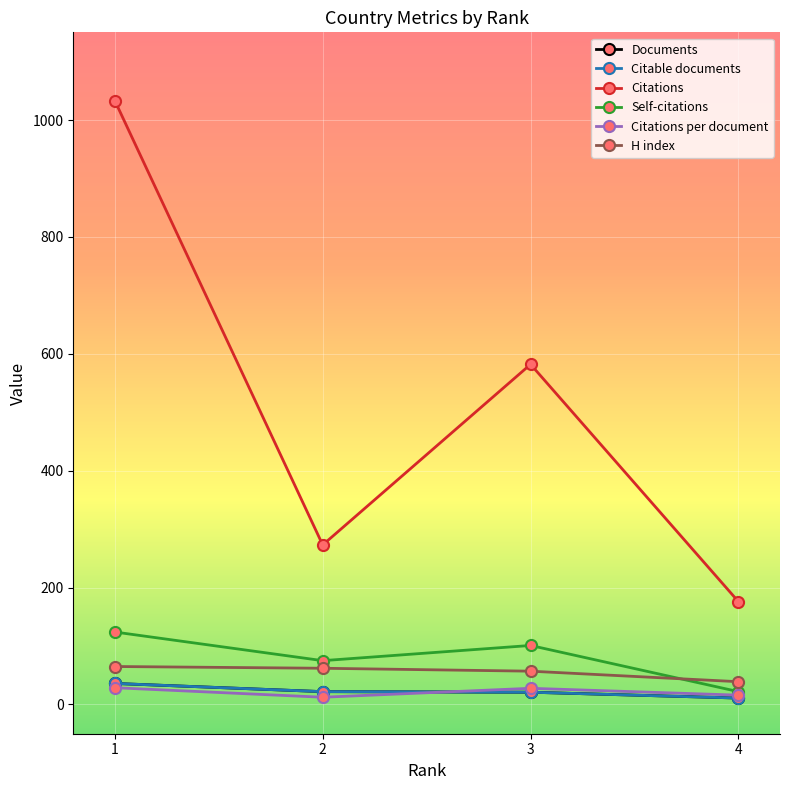

What value does the H index series have at 4?

39.0